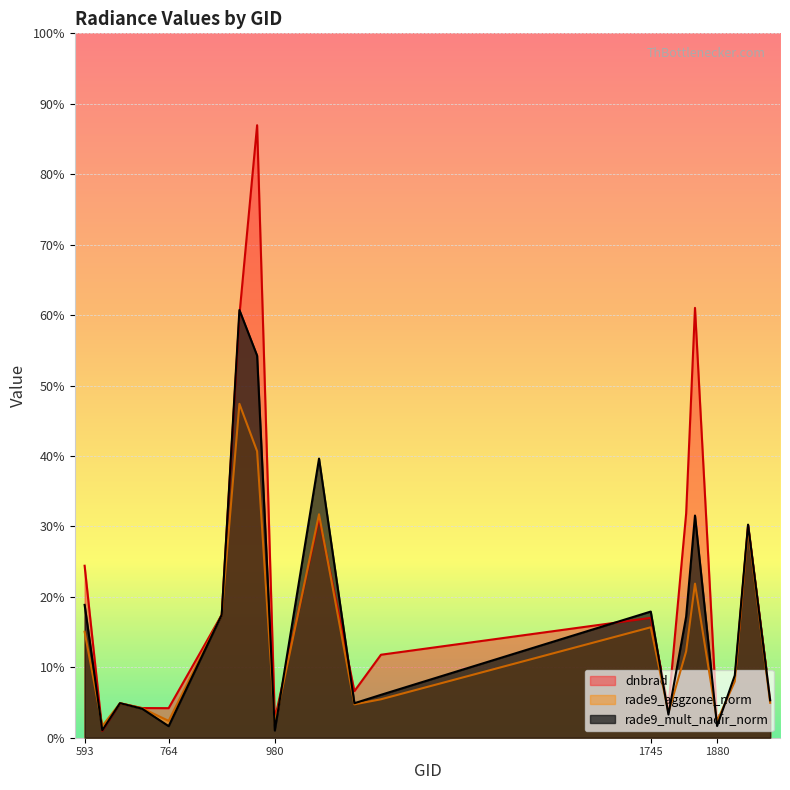

What is the sum of the dnbrad values at 1943 and 1196?

3.0